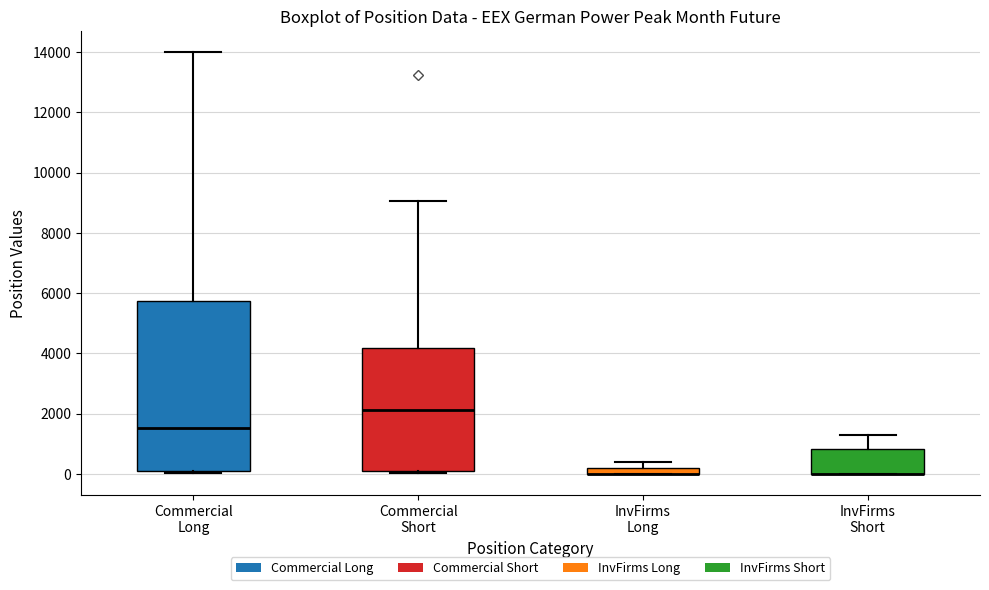

Which box is the tallest, from its lower edge to its upper edge?

Commercial Long